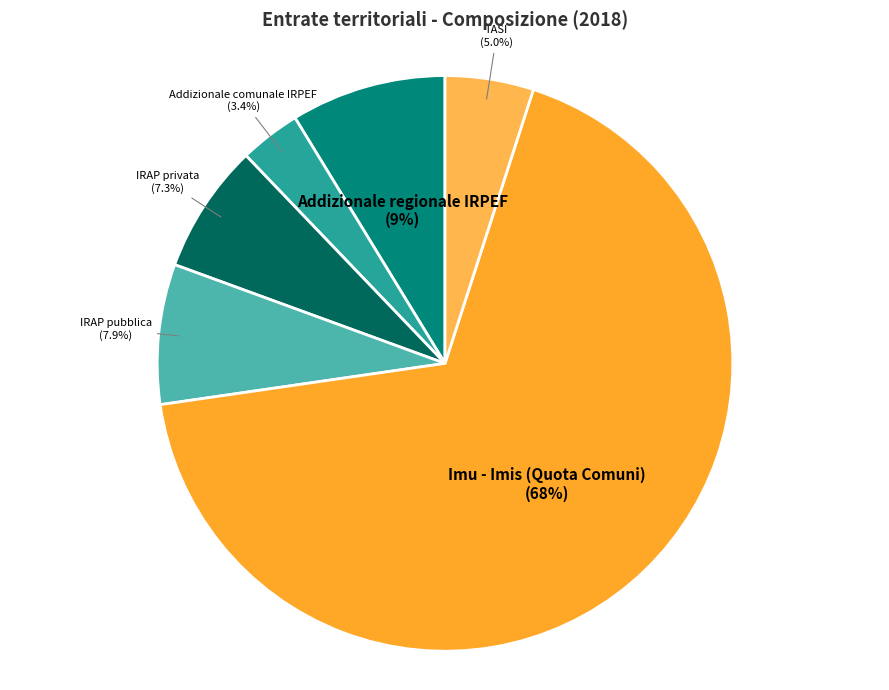

What portion of the pie excludes Addizionale comunale IRPEF?

96.6%